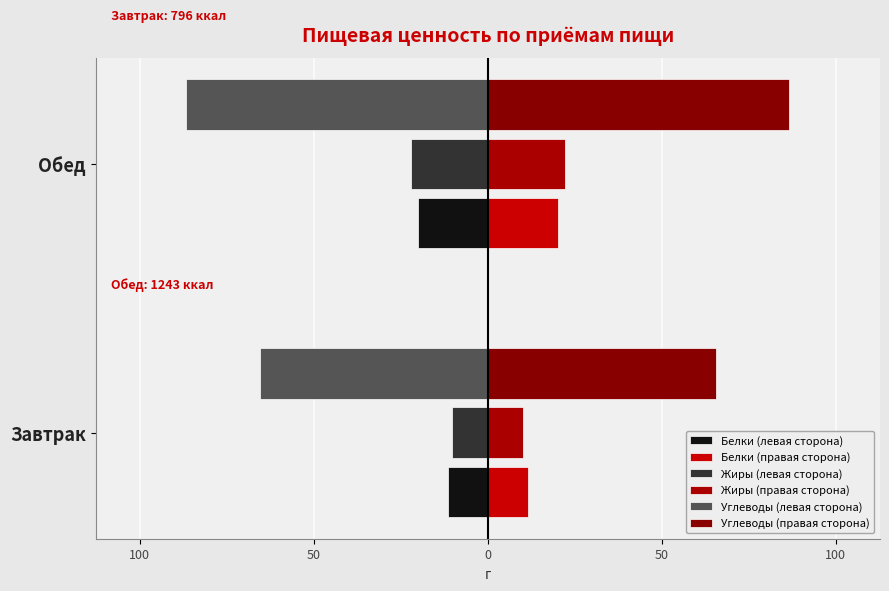

What is the sum of the Жиры (левая сторона) values at Завтрак and Обед?

32.4